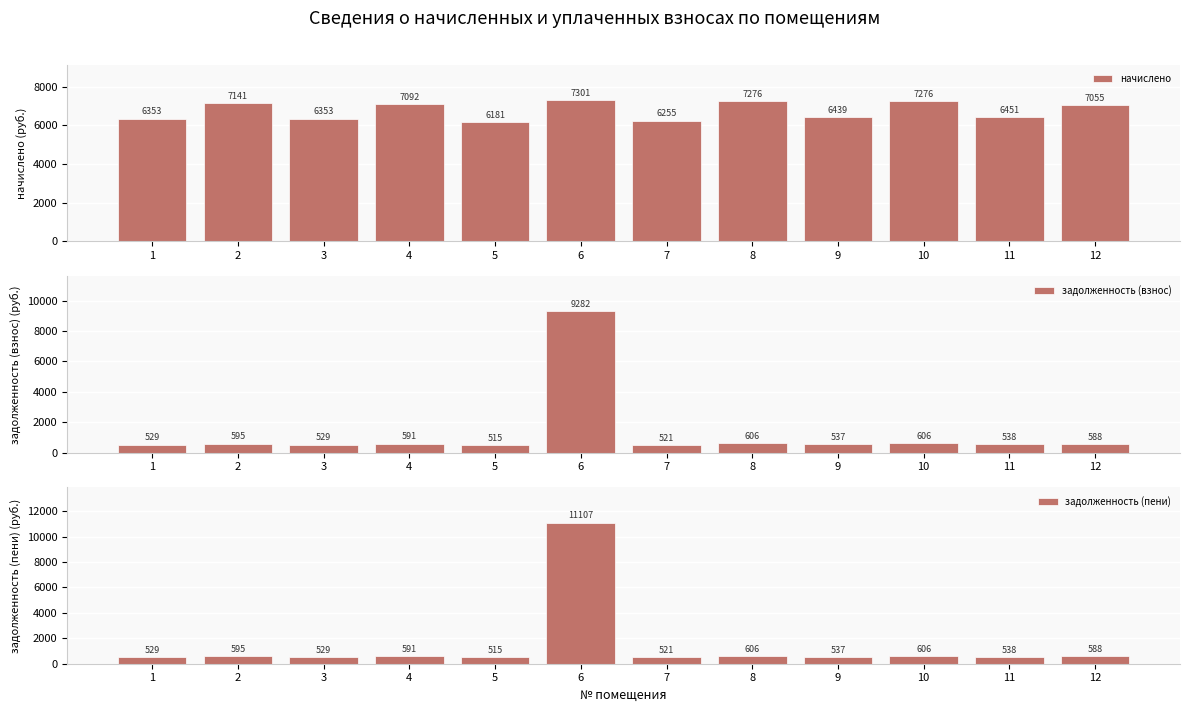

The value of начислено at 7 is 6254.5. True or false?

True